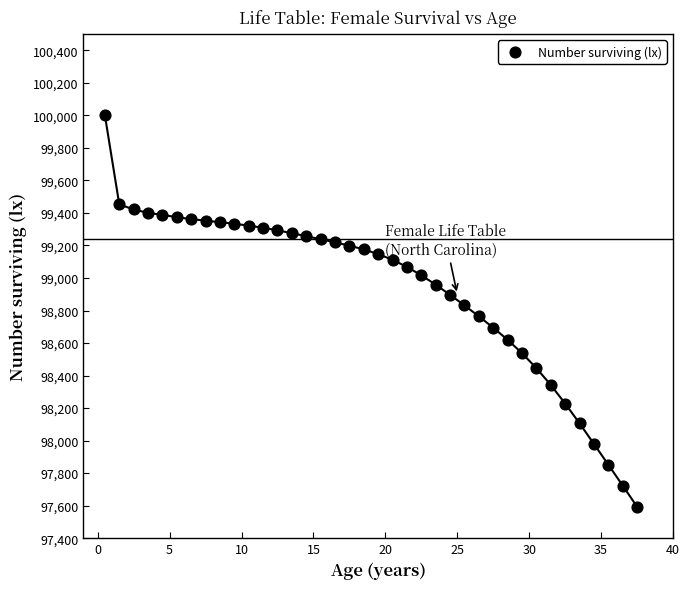

What is the range of Y values (max minus min)?

2406.5